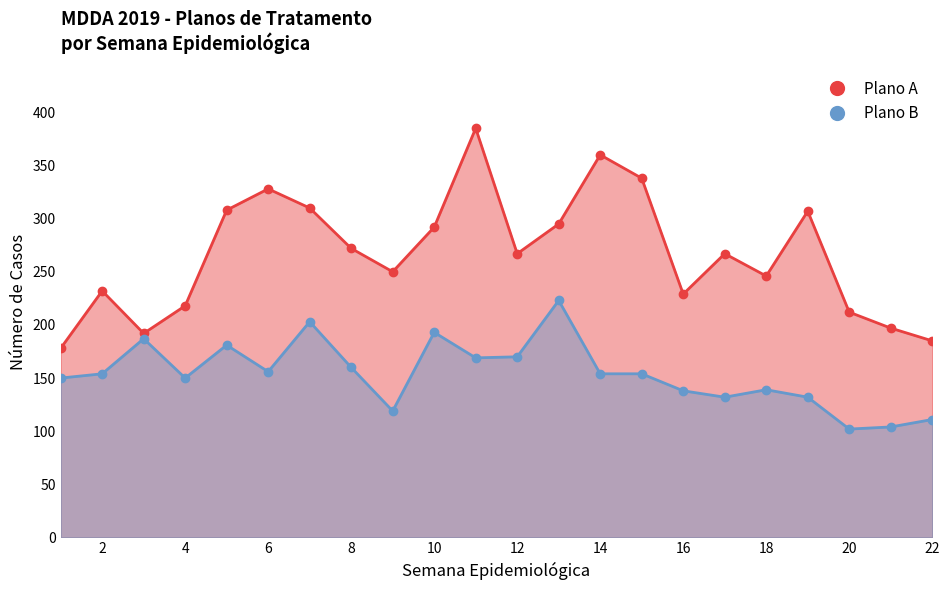

How many lines are shown in the chart?

2